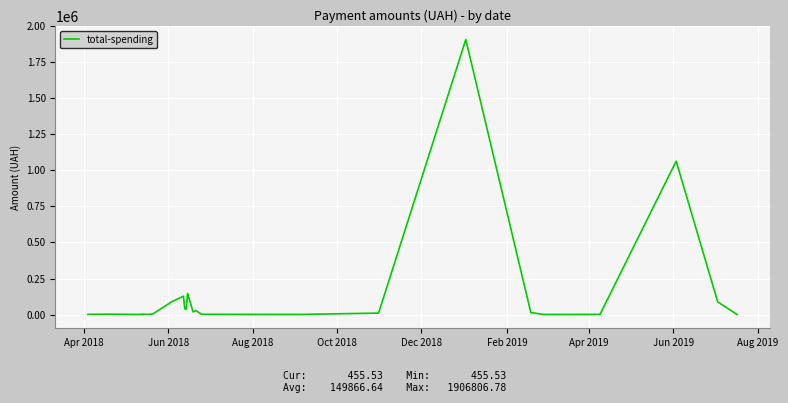

What is the greatest value displayed?

1906806.8